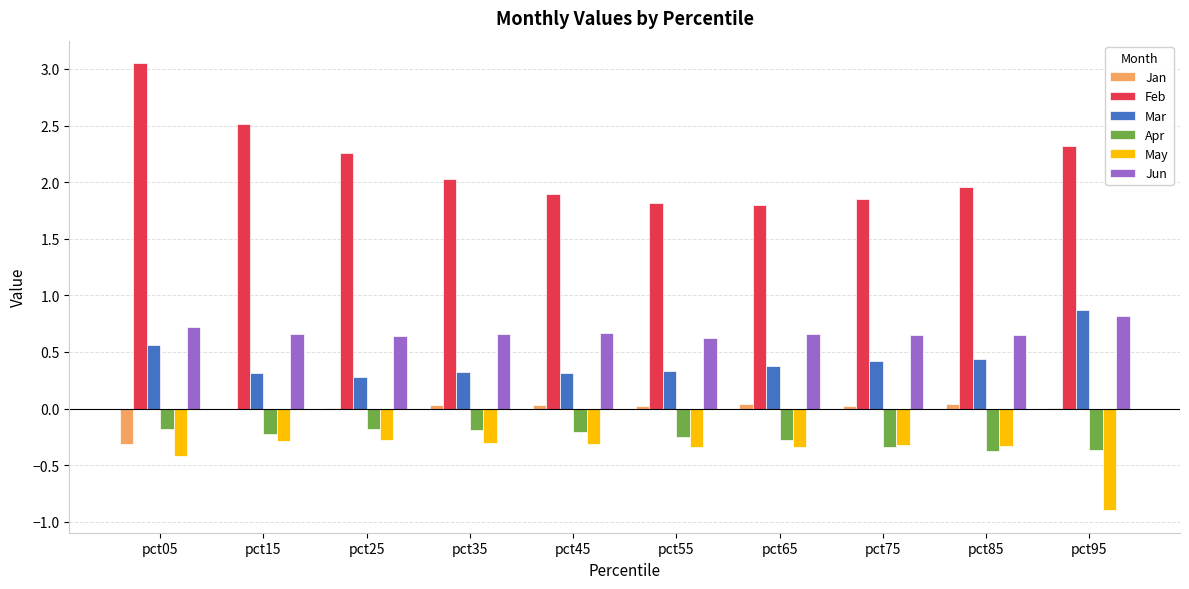

Is the value of Mar at pct15 greater than the value of Jan at pct75?

Yes